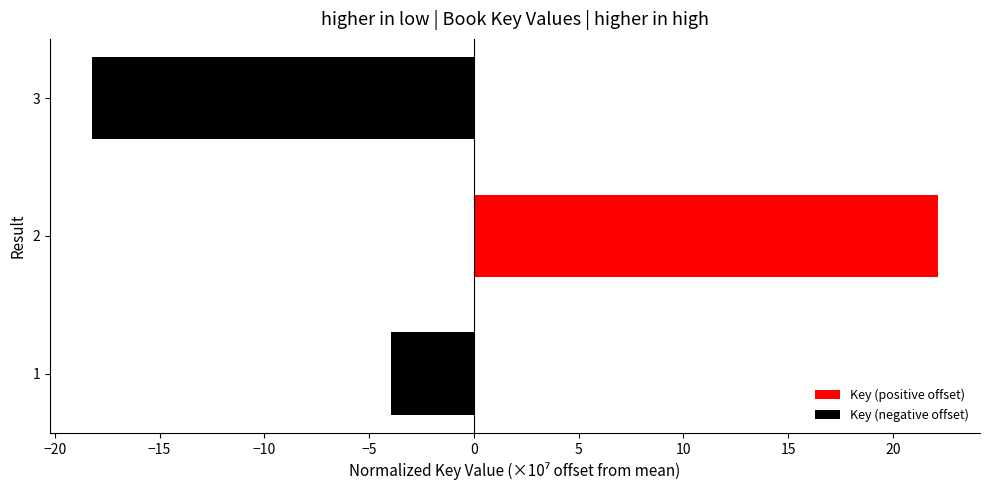

List the labels in order of value, largest first.

2, 1, 3